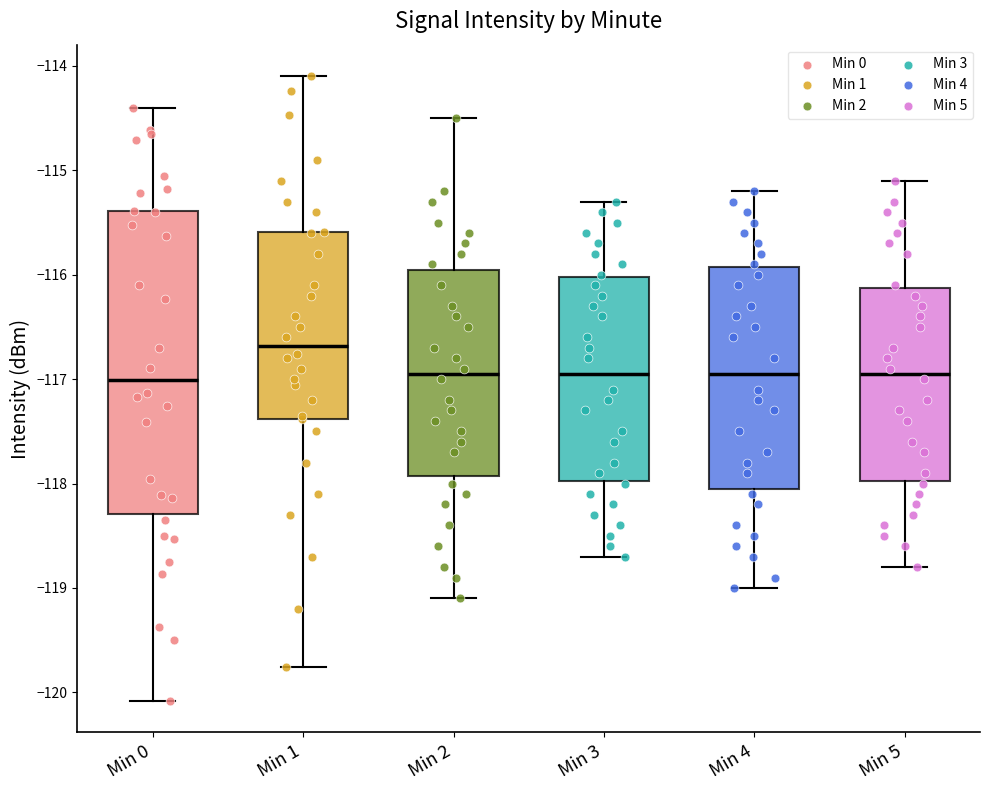

Where does the upper whisker of the box for Min 3 end on the y-axis? The values are not printed on the chart, so give them approximately, as read against the axis.

-115.3